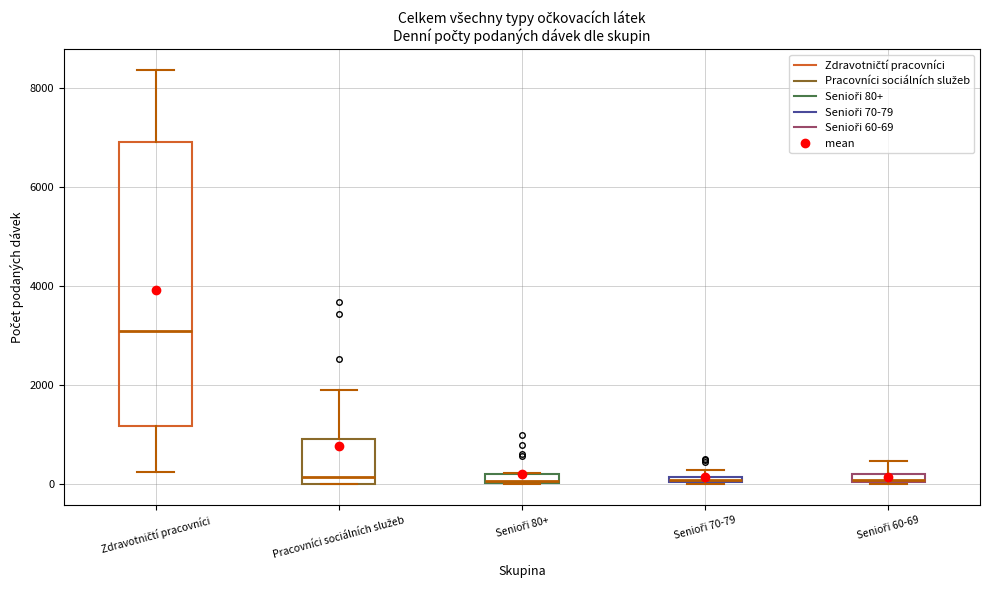

Which box is the tallest, from its lower edge to its upper edge?

Zdravotničtí pracovníci